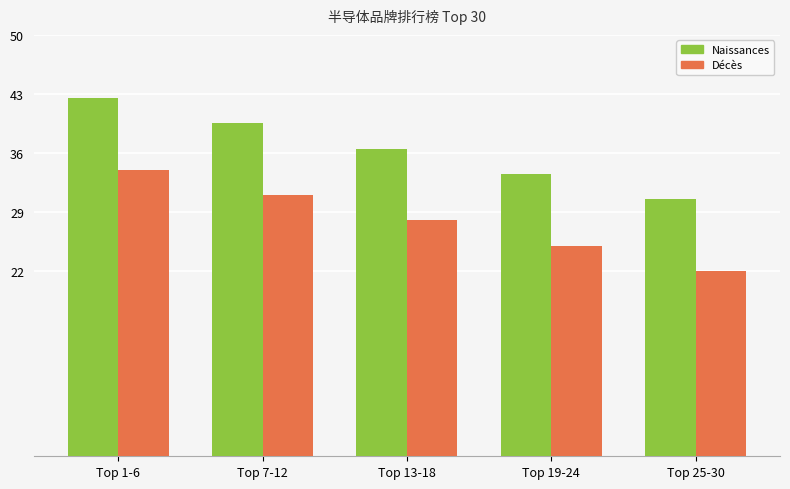

Does the chart contain any negative values?

No